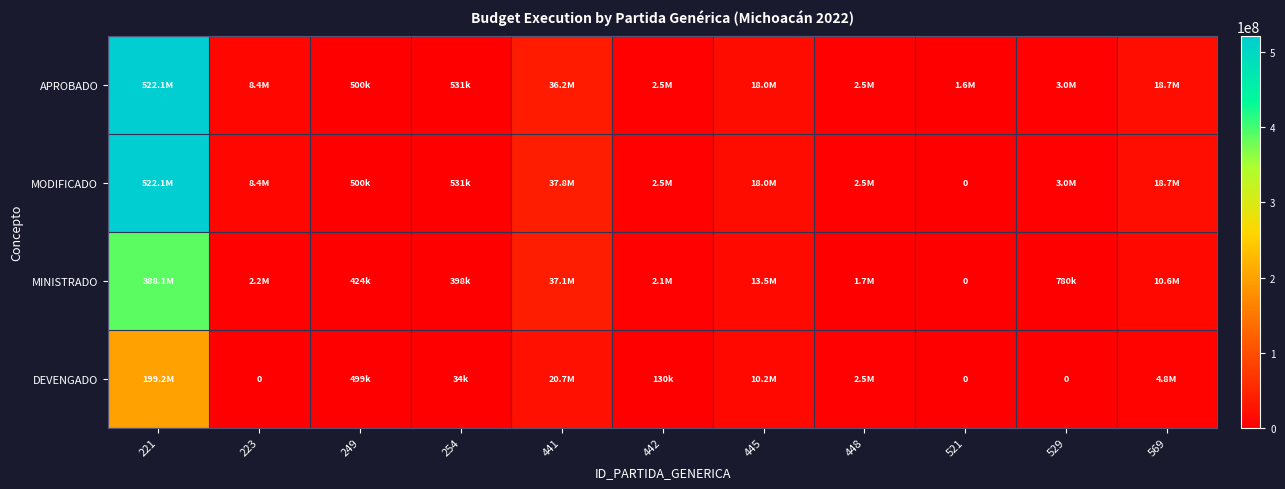

At which category is the sum across all series the highest?

221